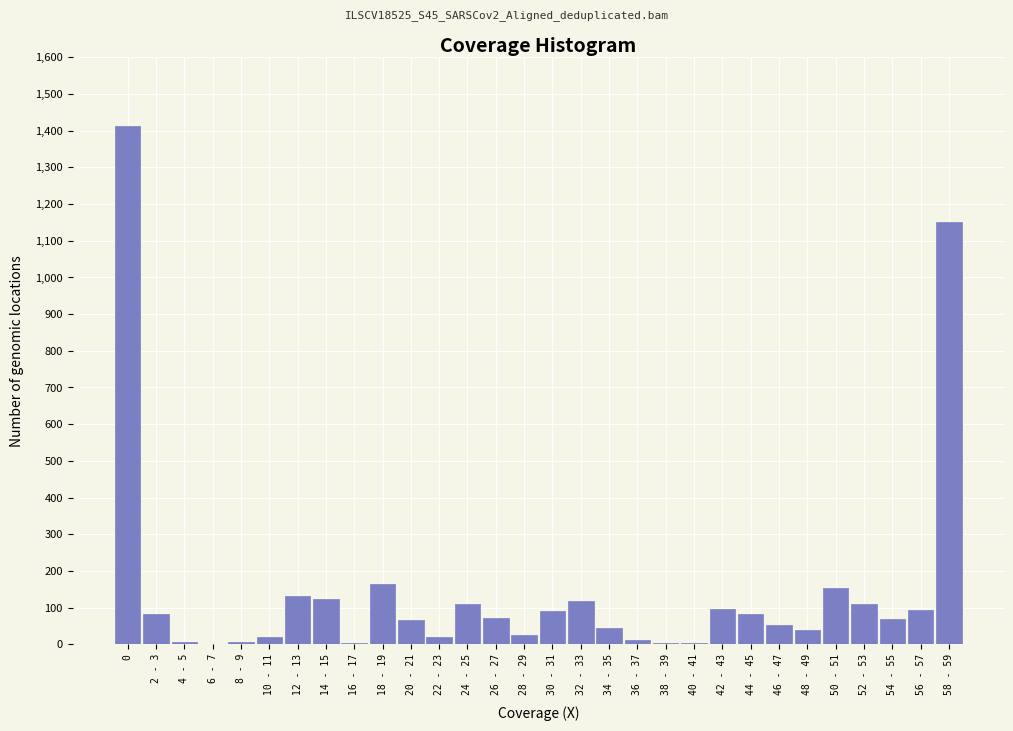

The chart shows a value of 1412 at 0. True or false?

True